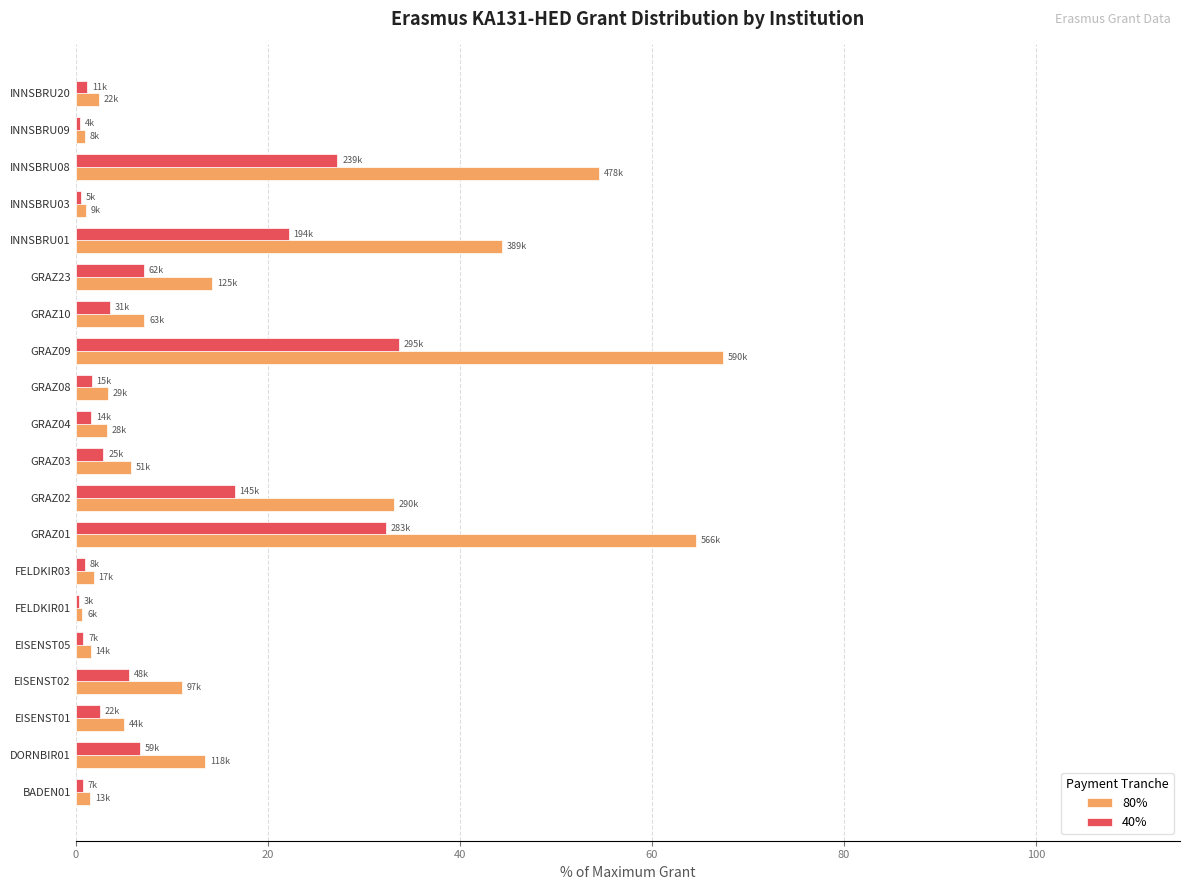

List the series in order of their peak value, highest first.

80%, 40%